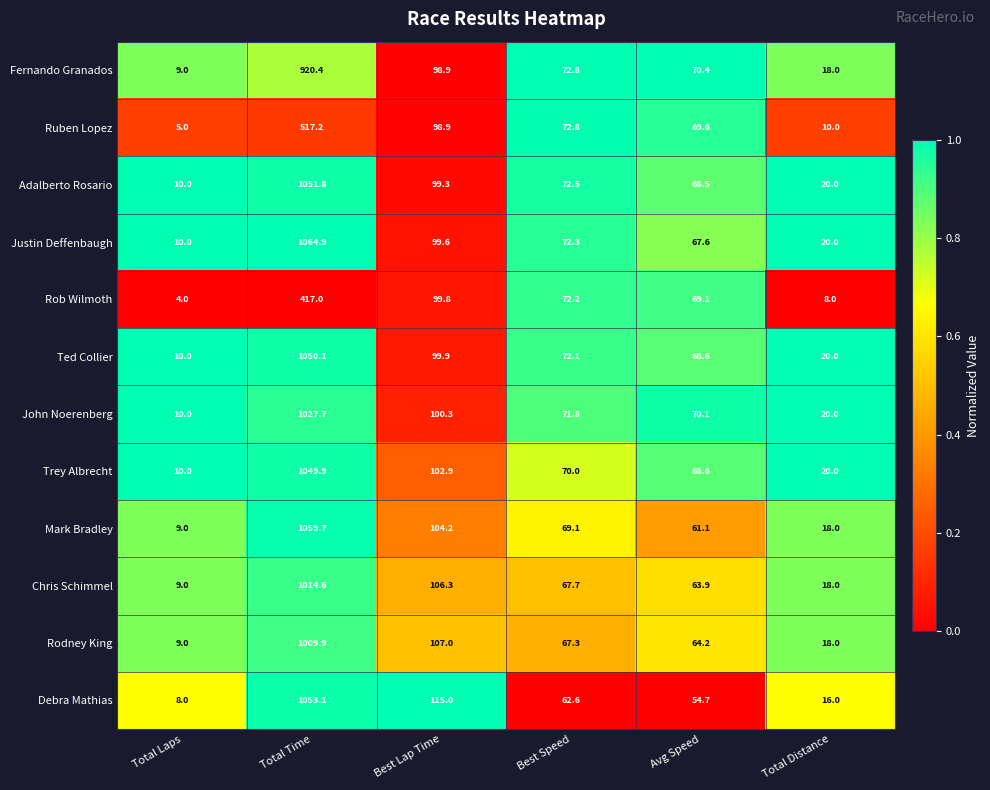

At which category is the sum across all series the highest?

Total Time